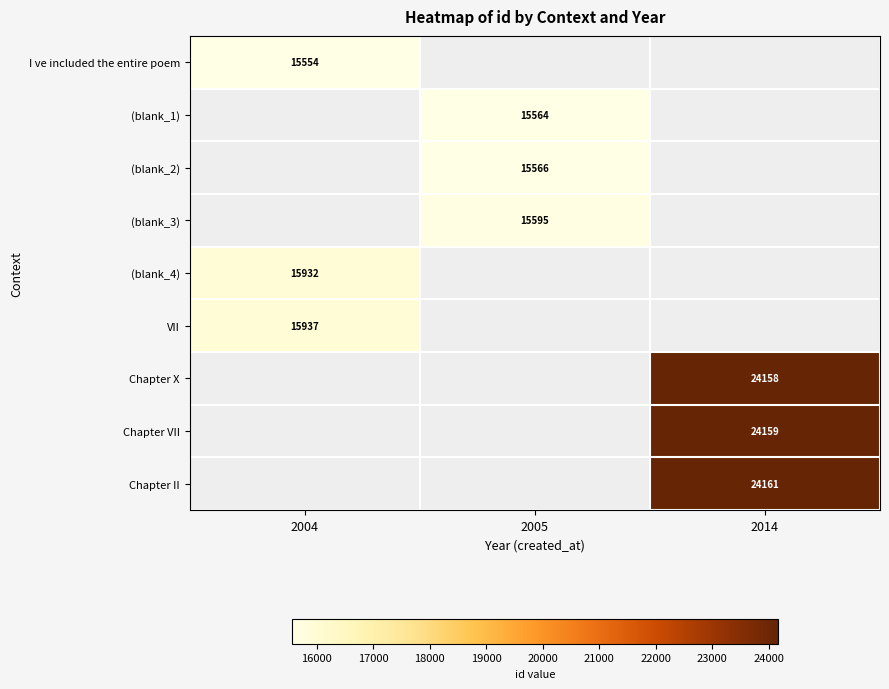

True or false: Chapter II has a value of 42425.6 at 2014.

False